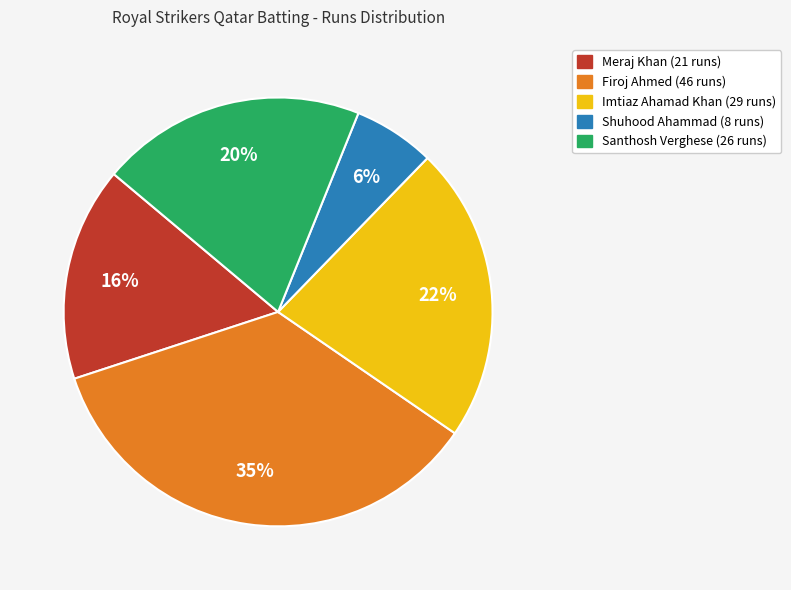

How many slices are in this pie chart?

5